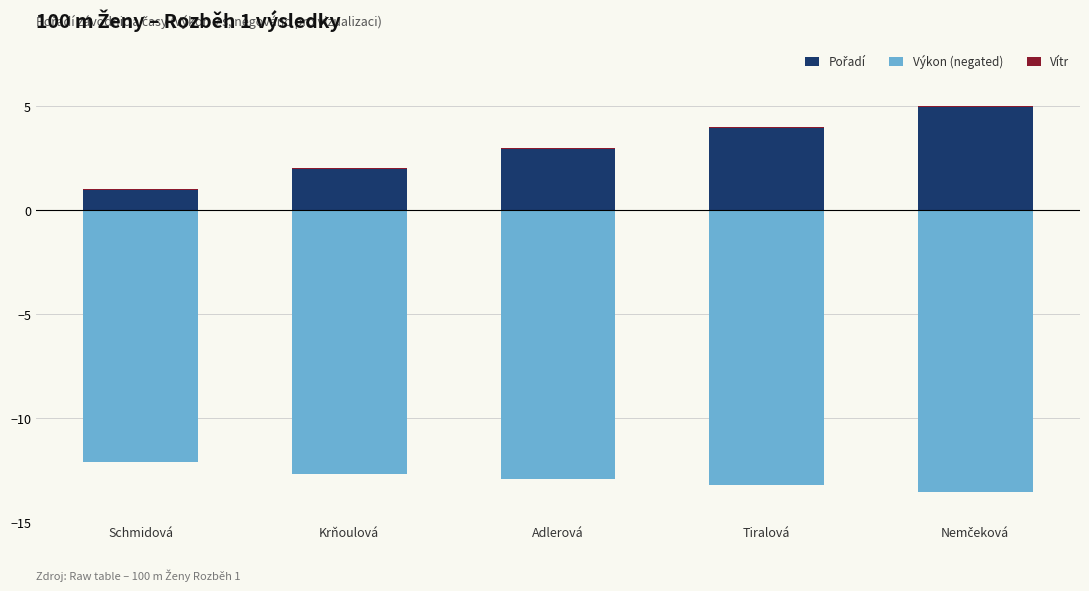

List the series in order of their peak value, lowest first.

Výkon (negated), Vítr, Pořadí